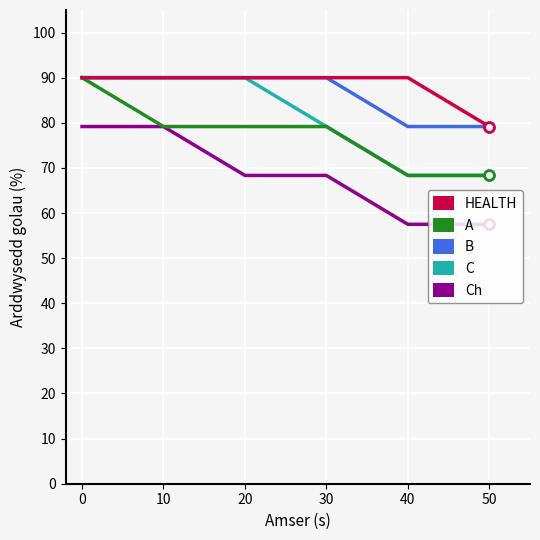

What are all the series names shown in the legend?

HEALTH, A, B, C, Ch